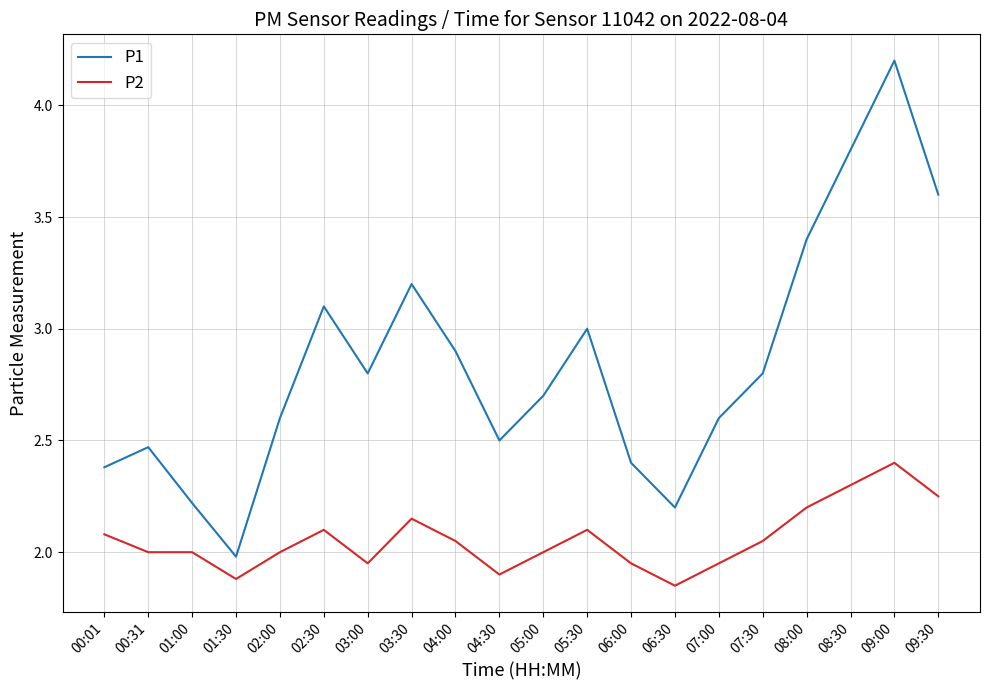

The P2 series shows 1.0 at 09:00. True or false?

False